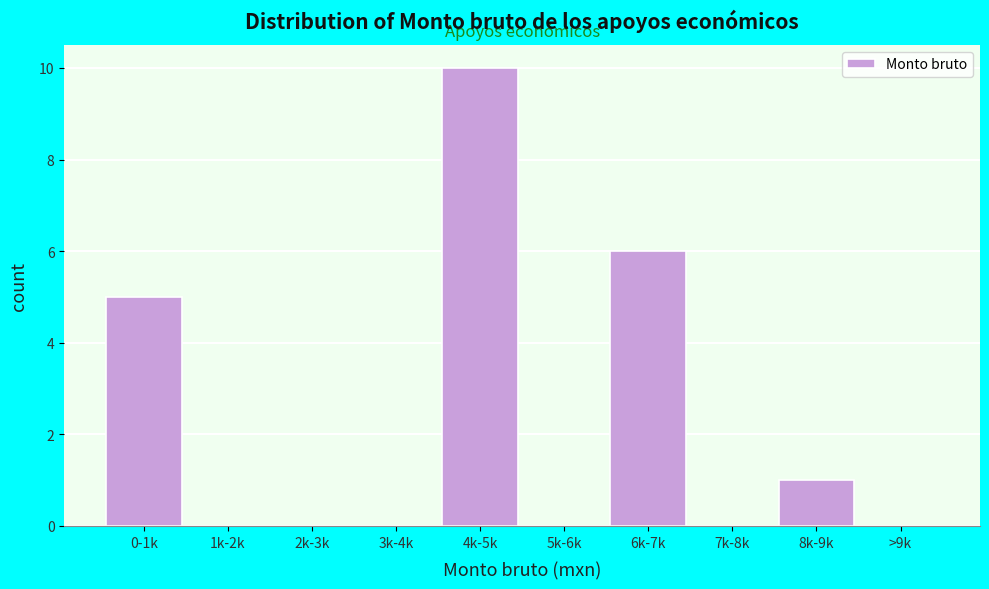

Reading right to left, what are all the values shown in this chart?

>9k=0	8k-9k=1	7k-8k=0	6k-7k=6	5k-6k=0	4k-5k=10	3k-4k=0	2k-3k=0	1k-2k=0	0-1k=5